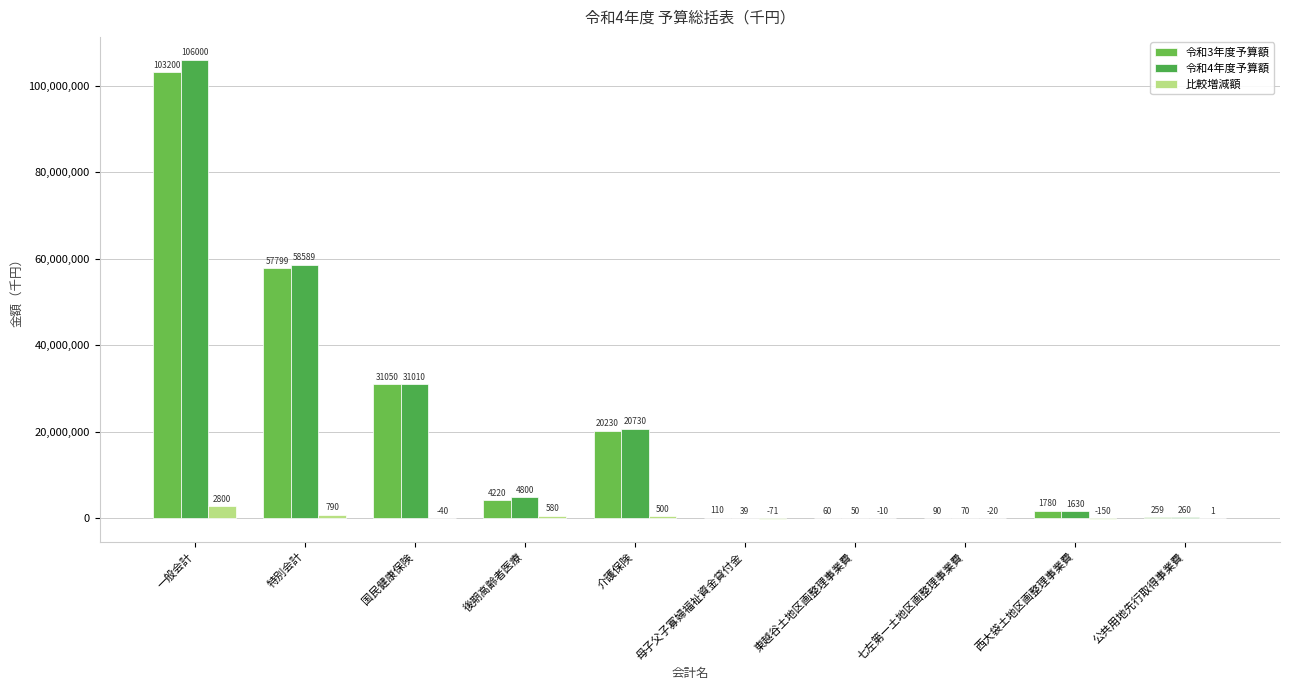

How many groups of bars are there?

10